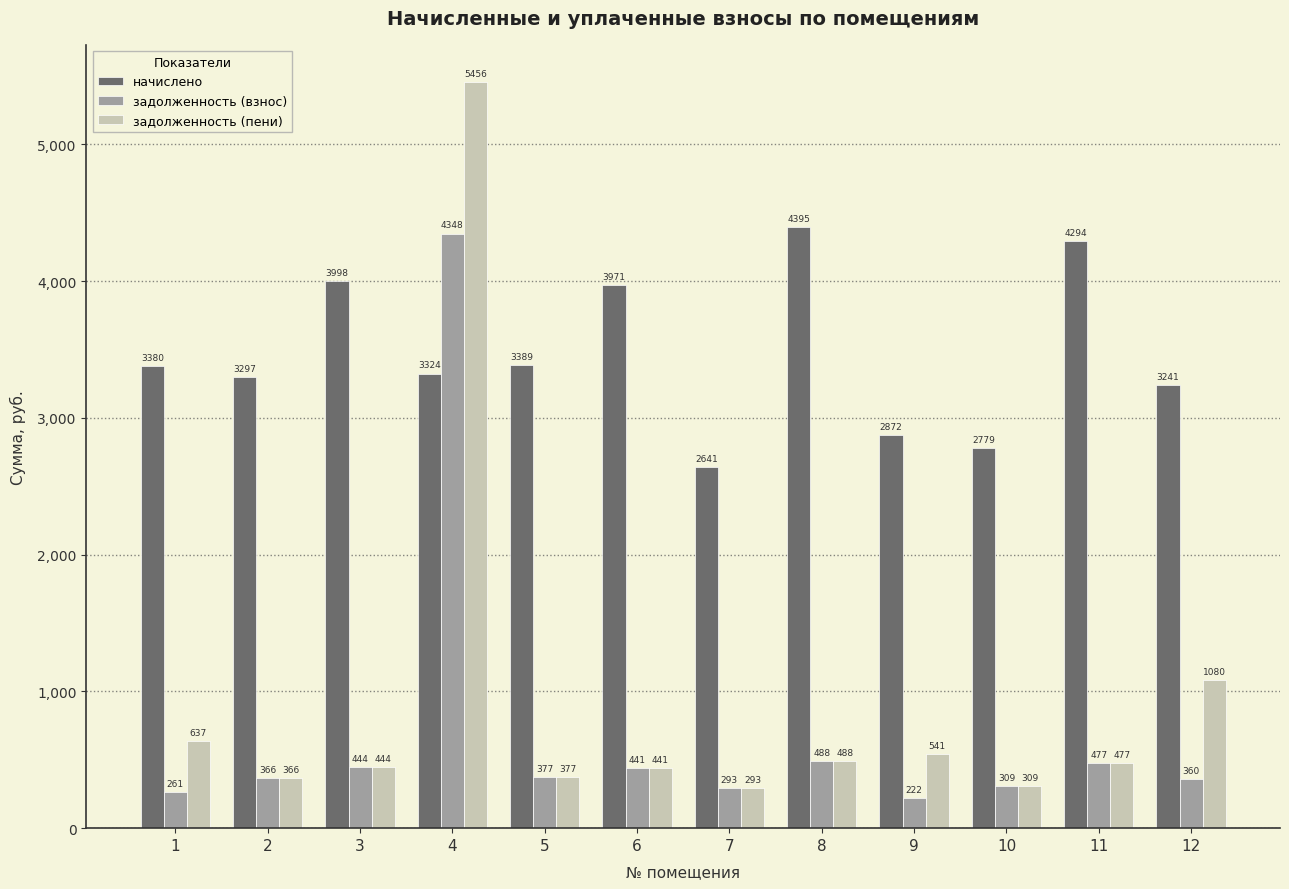

Between 3 and 8, which series saw the biggest shift?

начислено